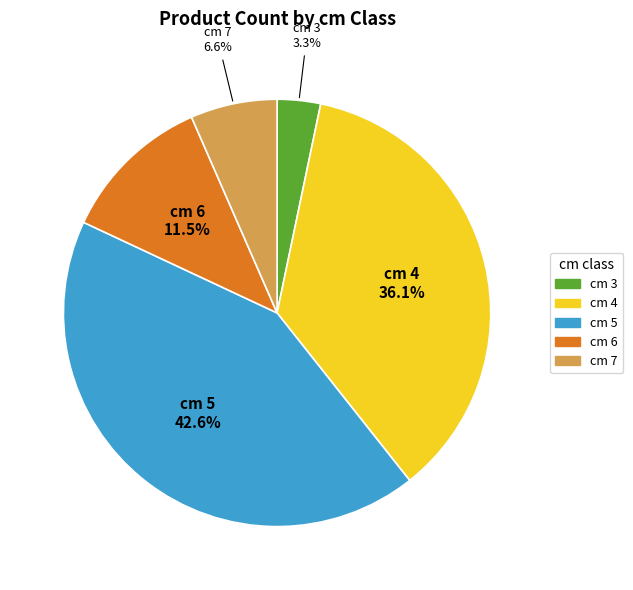

Does any single category account for the majority?

No